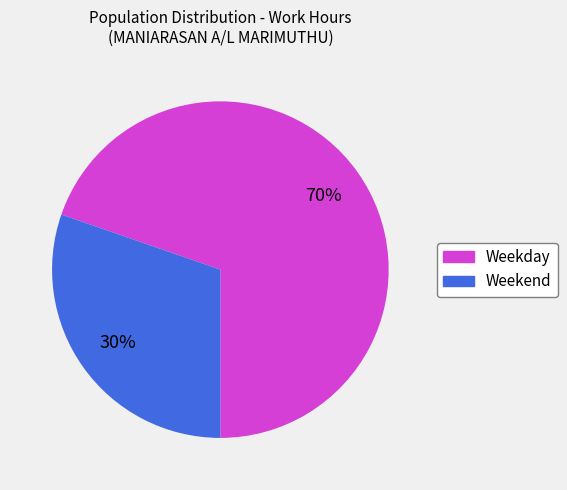

To the nearest percent, what portion does Weekday represent?

70%